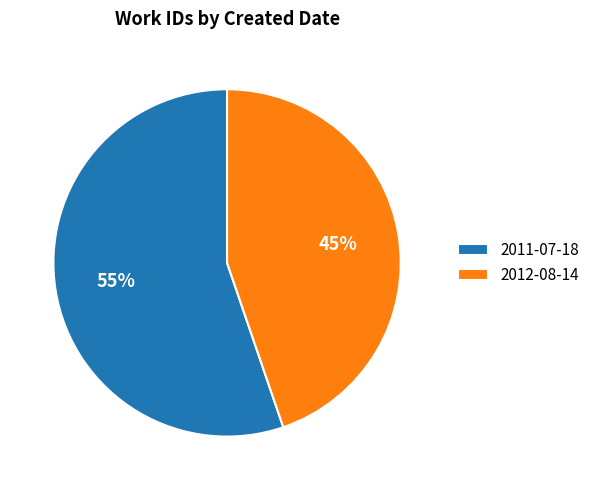

Count the number of slices in the pie.

2